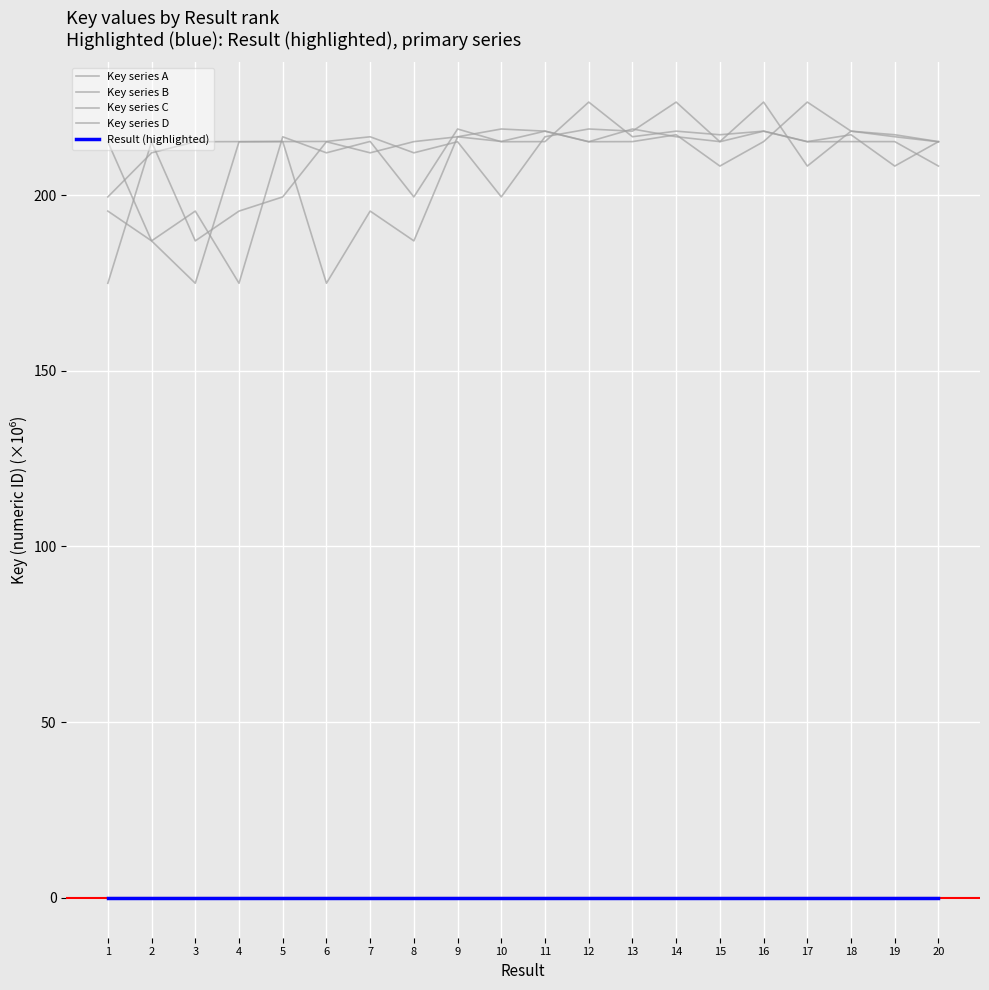

Between 20 and 15, which is larger?

20